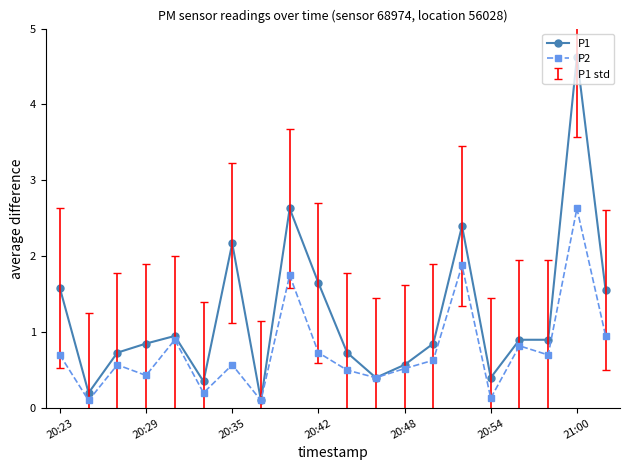

What is the maximum value for P2?

2.6